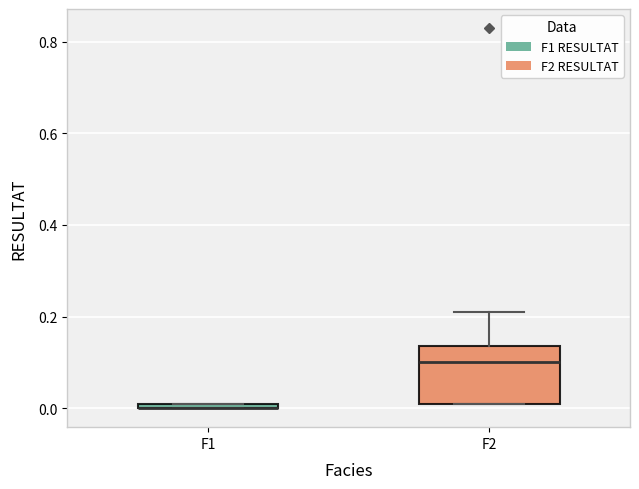

Where is the upper edge of the box for F2 on the y-axis? The values are not printed on the chart, so give them approximately, as read against the axis.

0.14